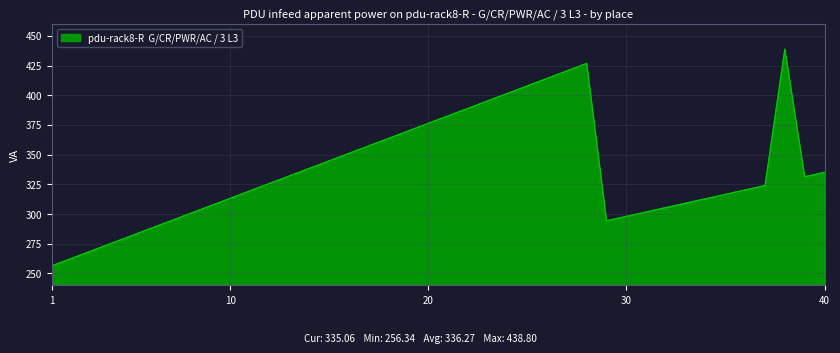

What is the difference between the maximum and minimum values?

182.5